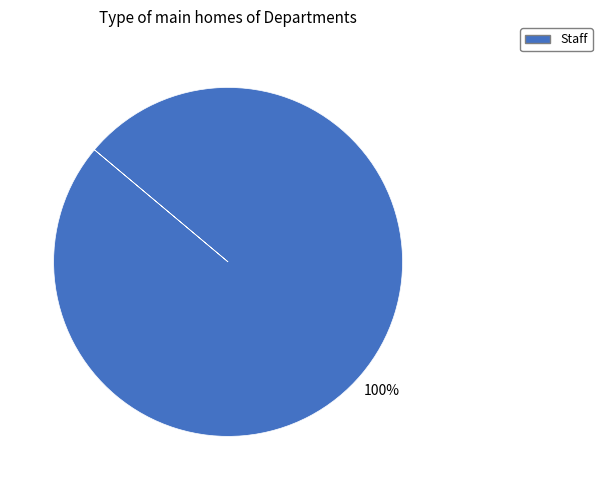

Count the number of slices in the pie.

1